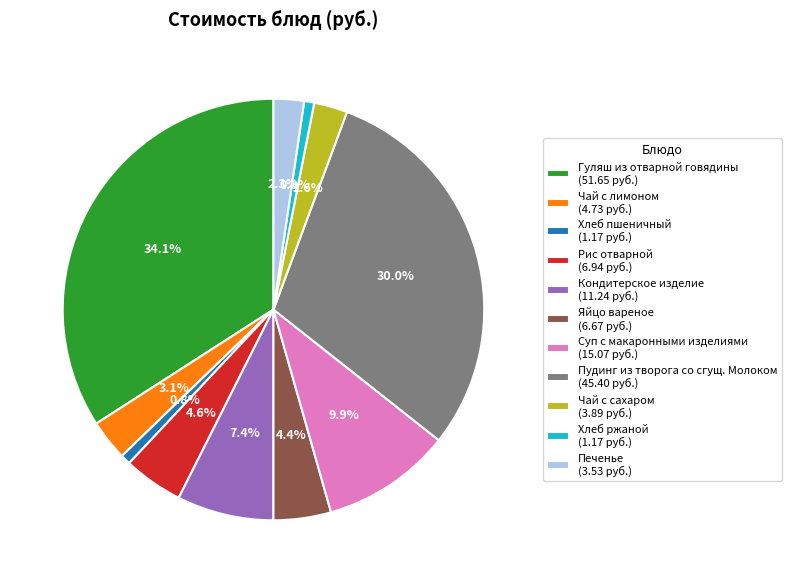

Does any single category account for the majority?

No